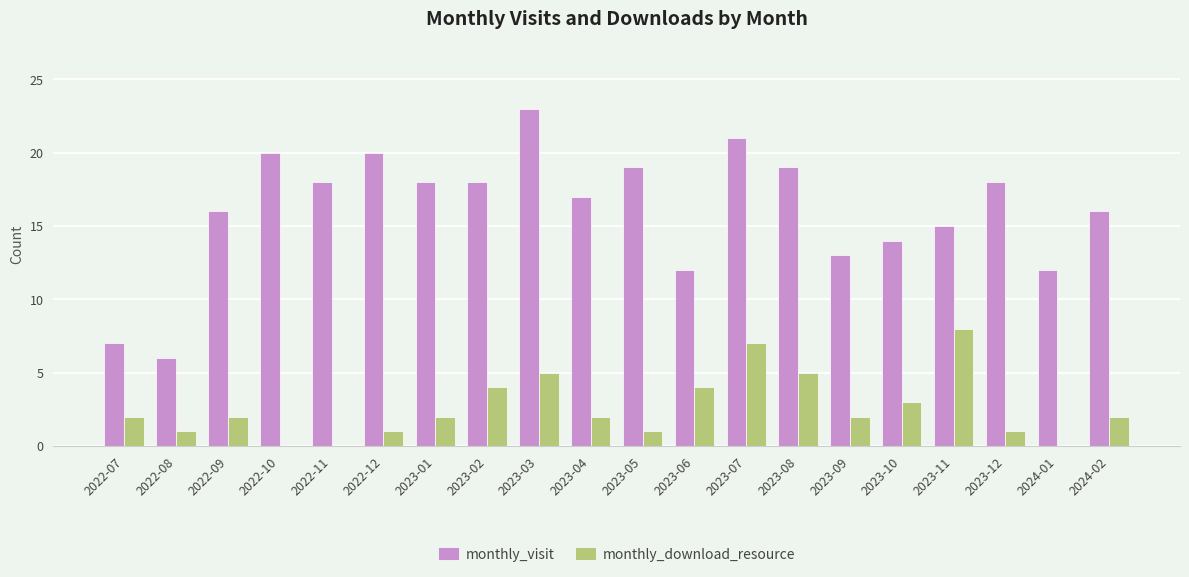

Which category has the highest value across all series?

2023-03